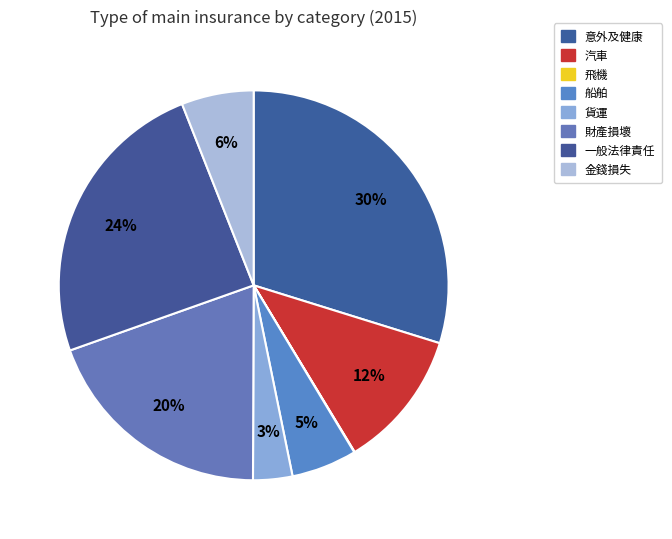

Is it true that 貨運 is 1% of the pie?

False